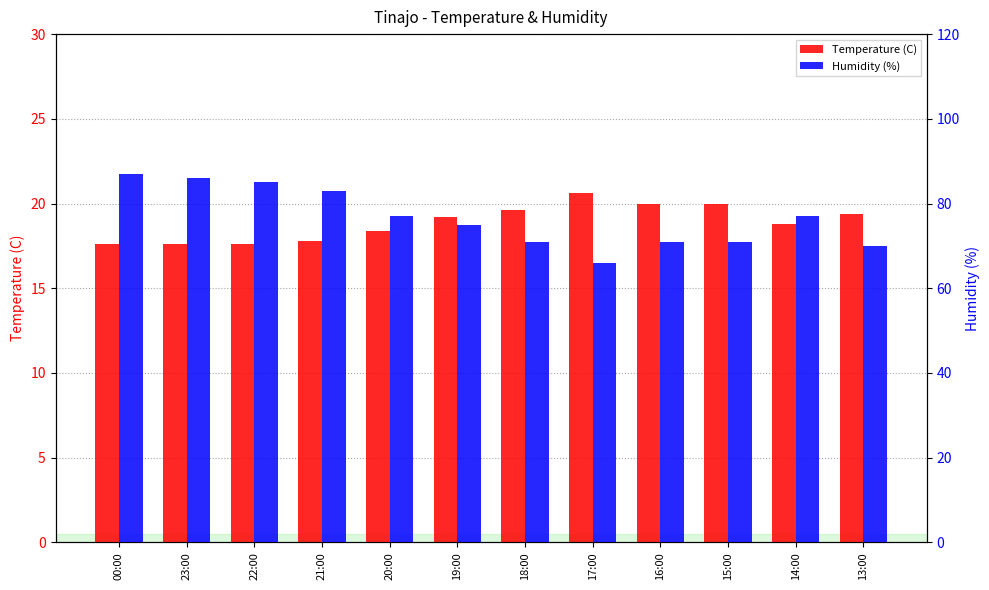

Count the number of data series in this chart.

2